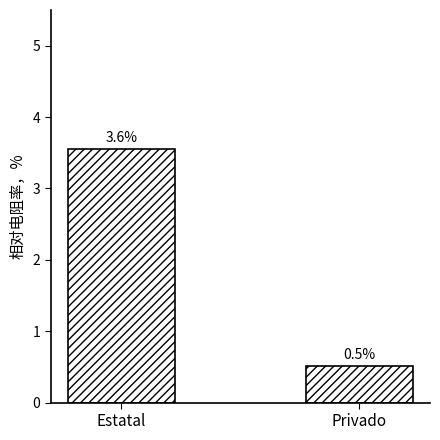

Is it true that the value at Privado is 0.5?

True